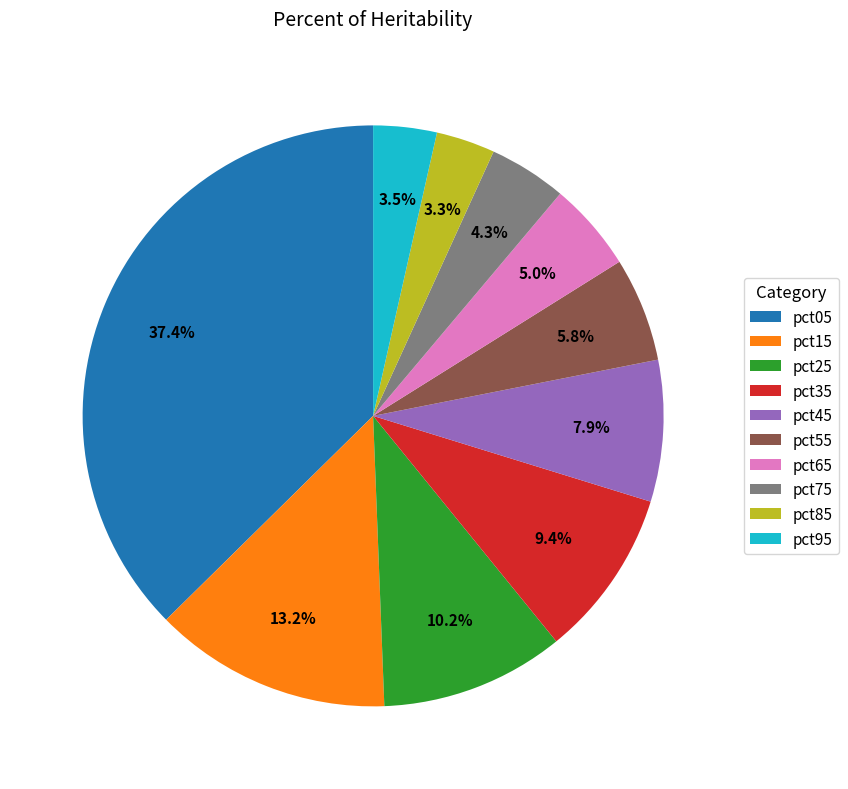

Which has a higher value, pct75 or pct45?

pct45